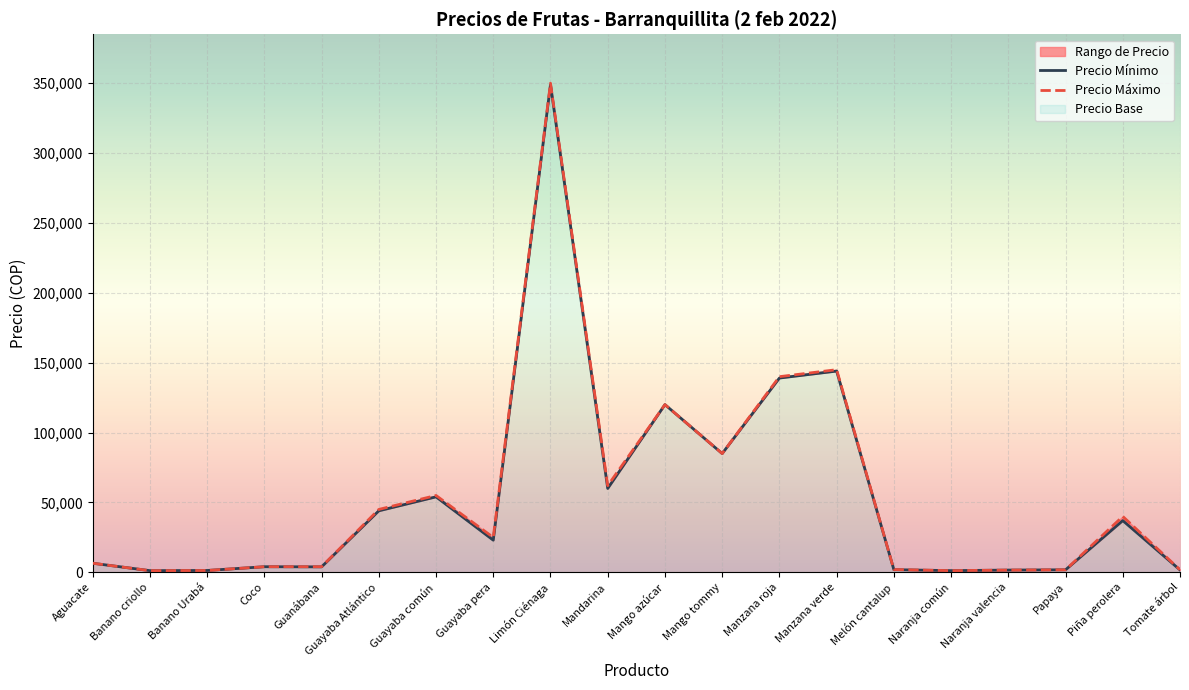

Rank the series by their average value, from highest to lowest.

Precio Máximo, Precio Mínimo